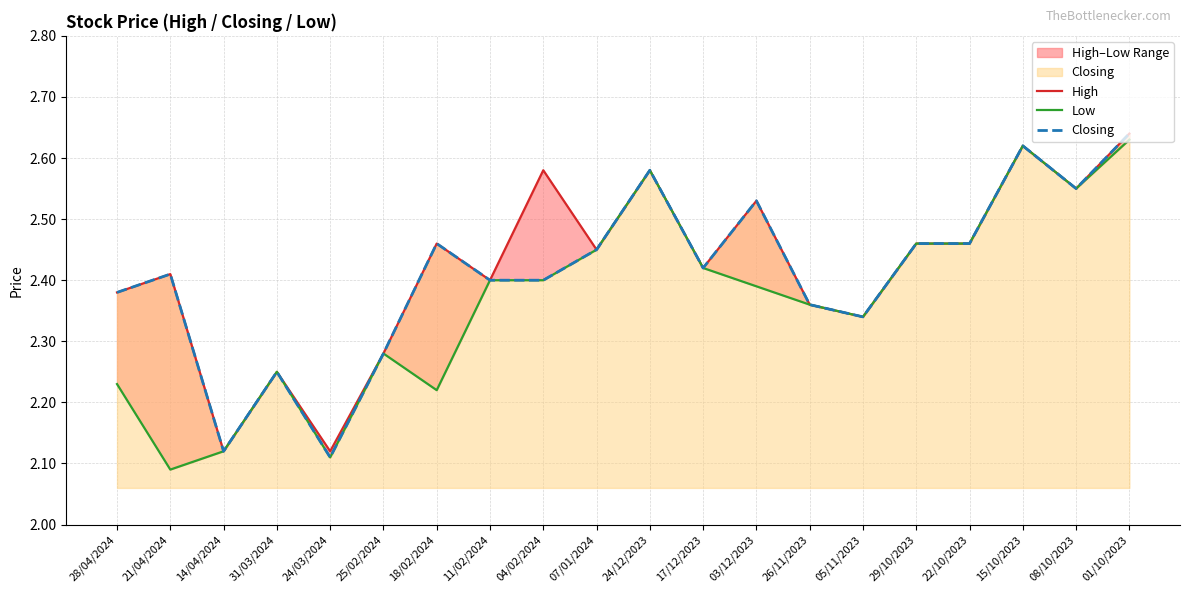

List the series in order of their overall mean, lowest first.

Low, Closing, High